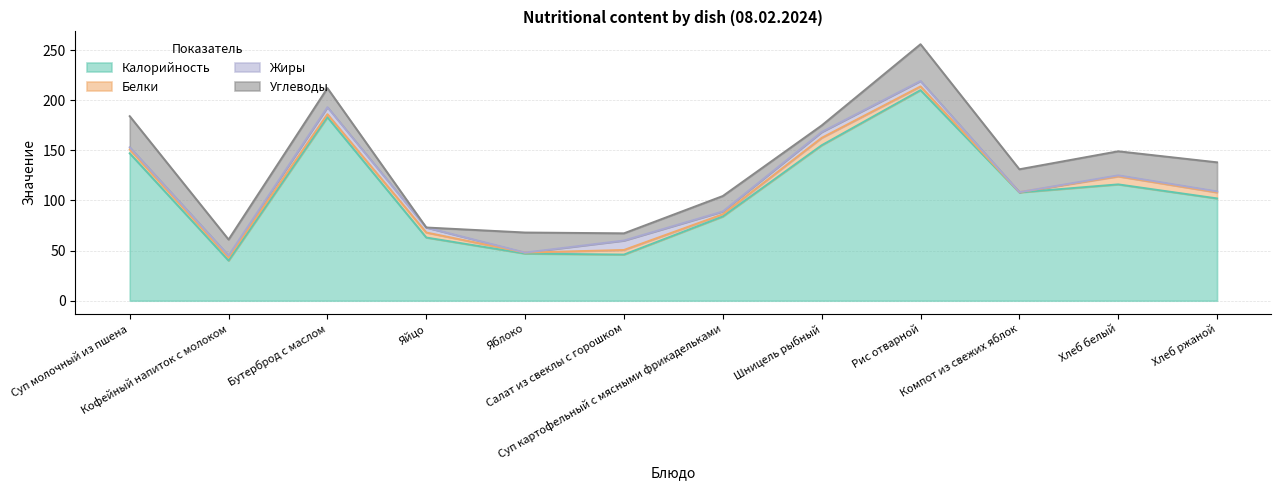

Which series has the widest spread of values?

Калорийность